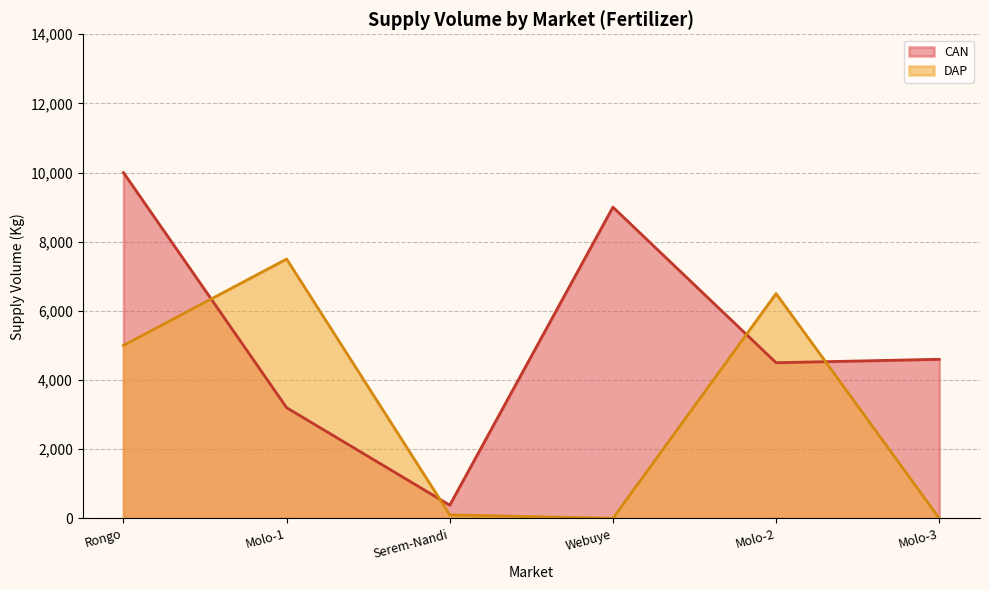

What is the value of the 4th point from the left?

9000